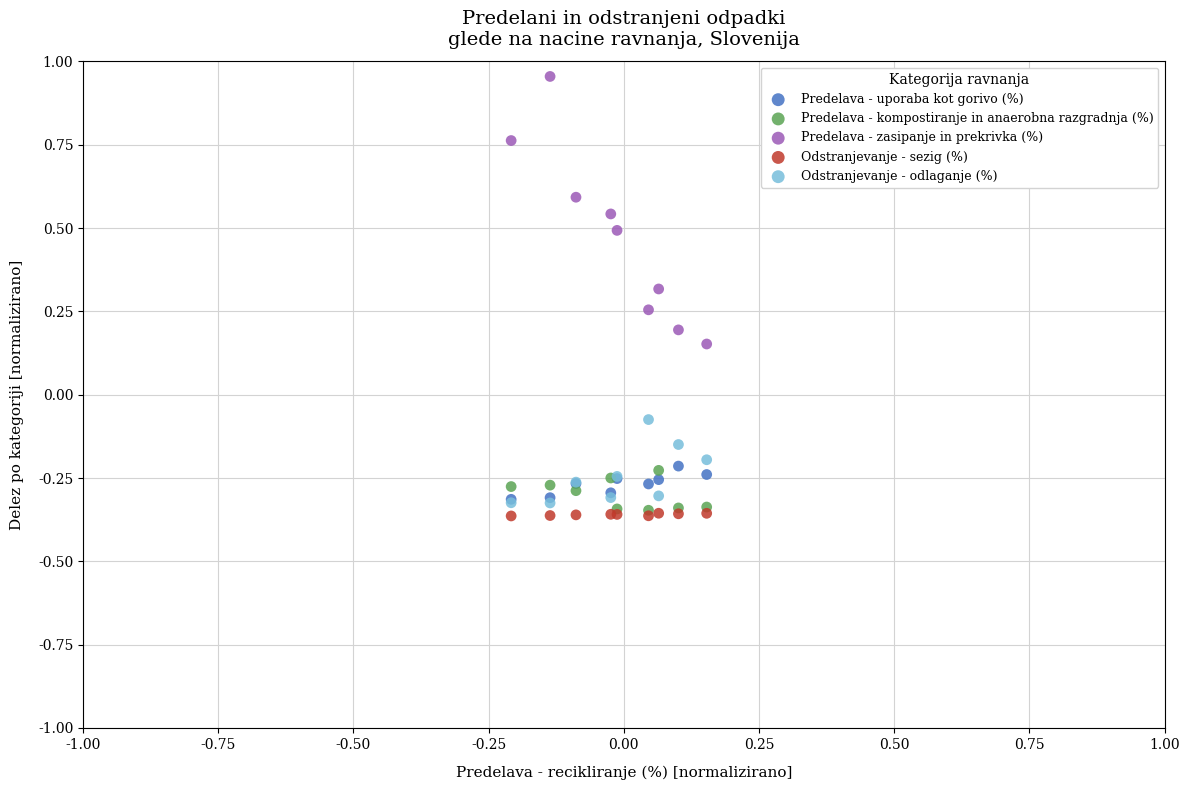

Which series has the widest spread of Y values?

Predelava - zasipanje in prekrivka (%)